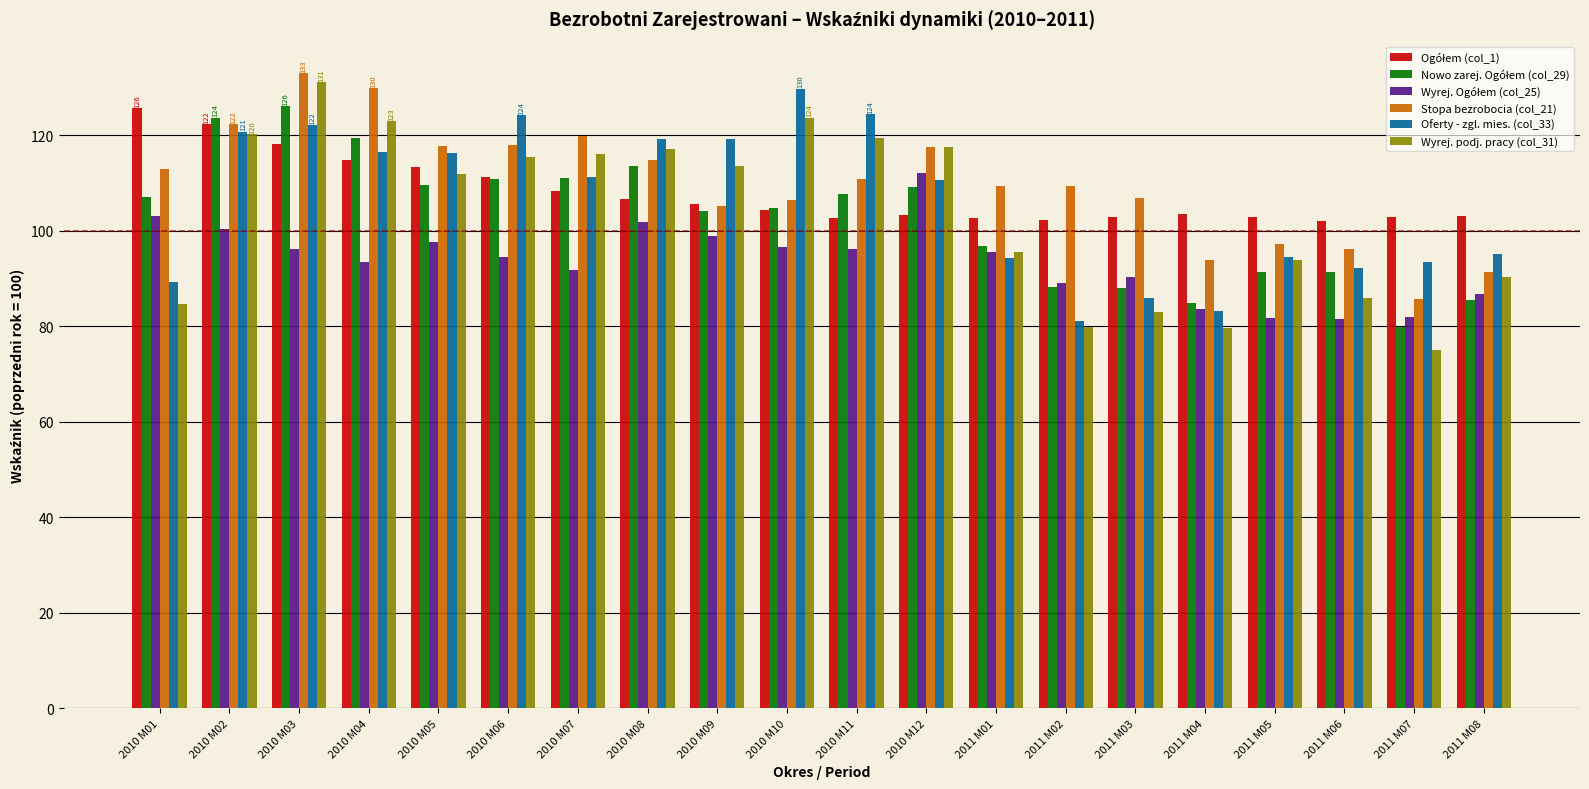

Which series changed the most between 2010 M03 and 2011 M05?

Wyrej. podj. pracy (col_31)